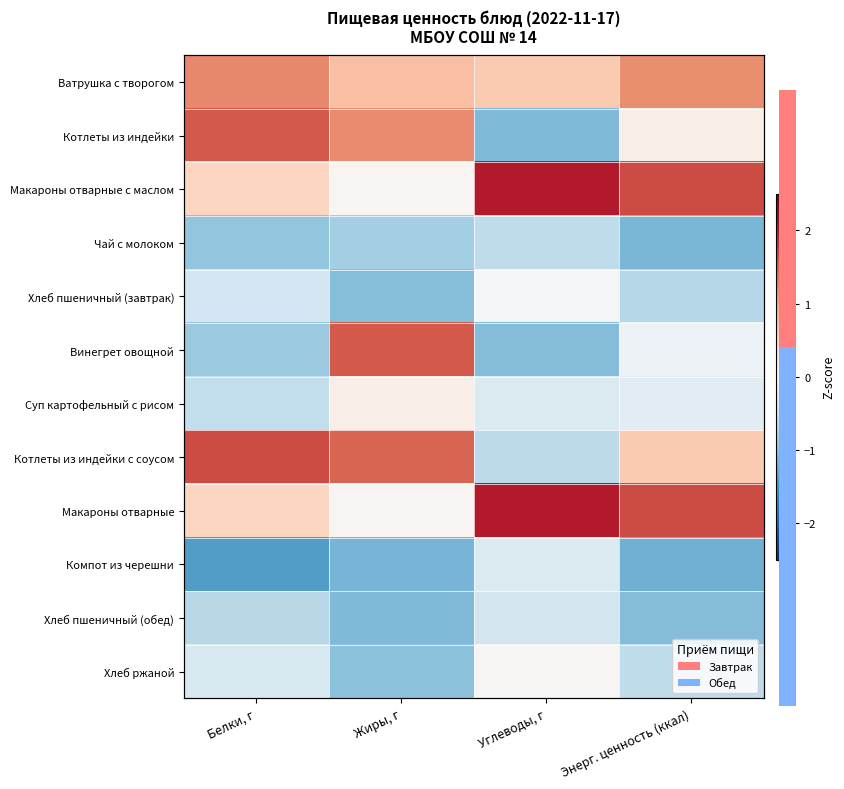

What is the spread (max minus min) of values at Углеводы, г?

3.1